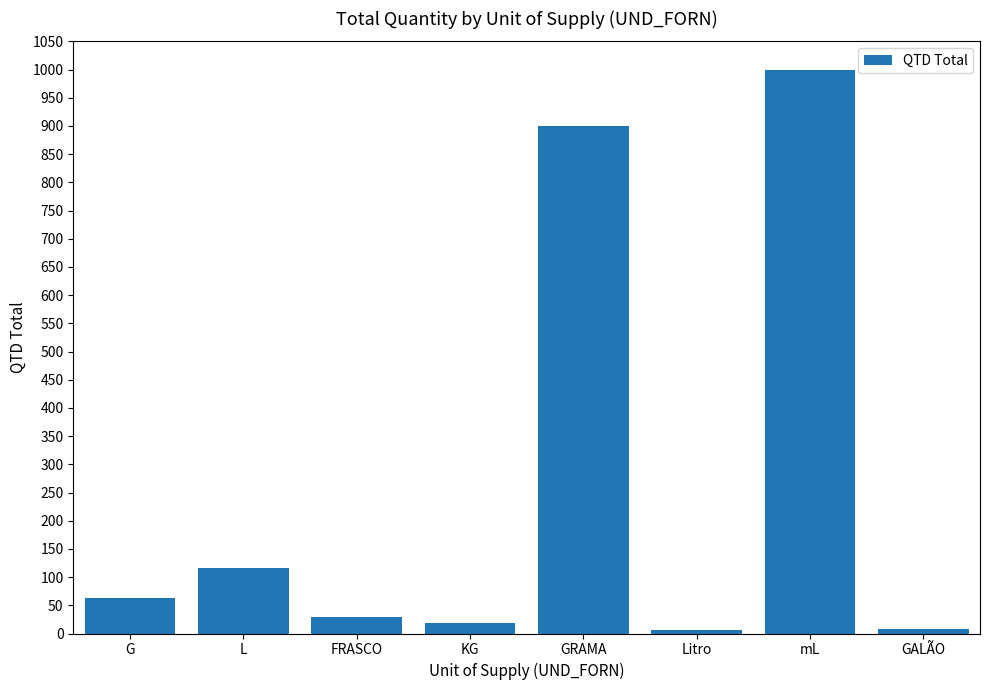

Is it true that the value at Litro is 6?

True